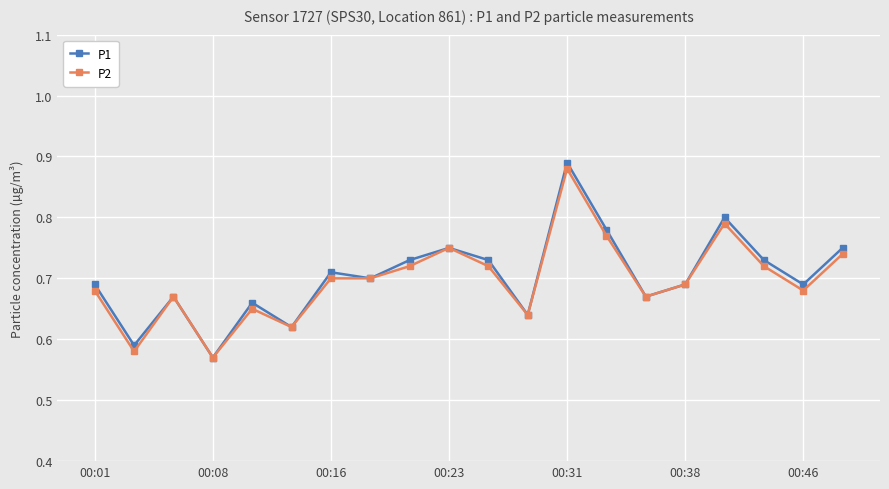

Count the P2 values in the range 0 to 1.

20